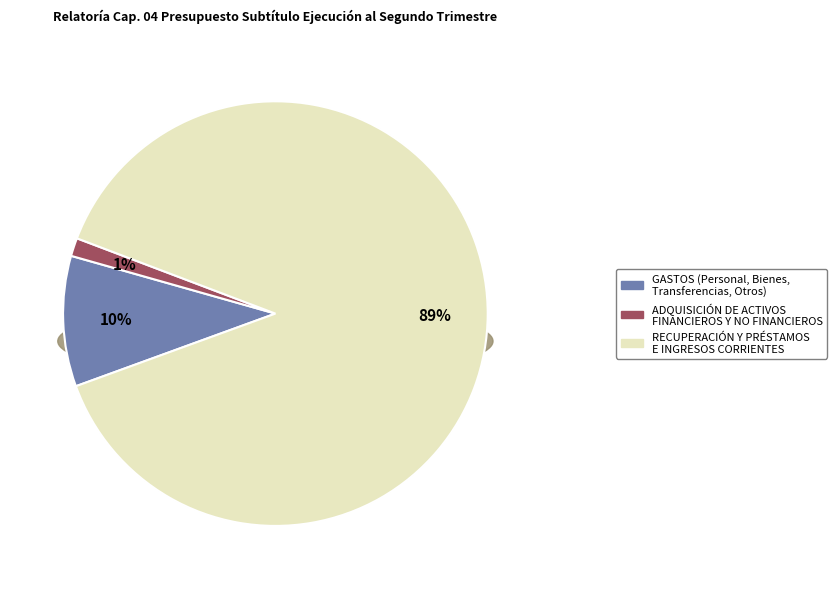

Which category has the biggest portion of the pie?

RECUPERACIÓN DE PRÉSTAMOS